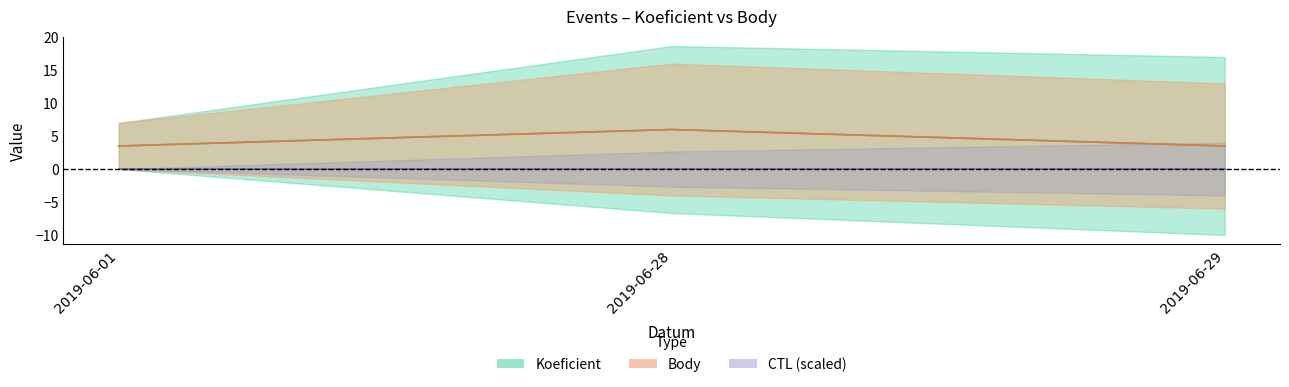

Reading right to left, list all the values displayed in this chart.

Koeficient: 2019-06-29=3.5	2019-06-28=6.0	2019-06-01=3.5
Body: 2019-06-29=3.5	2019-06-28=6.0	2019-06-01=3.5